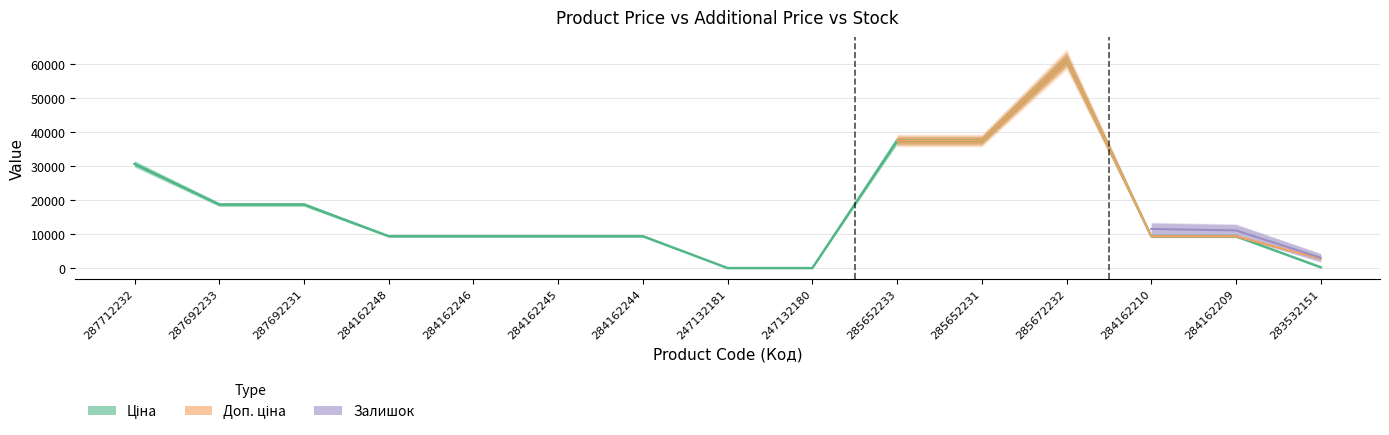

Count the number of categories in the chart.

15